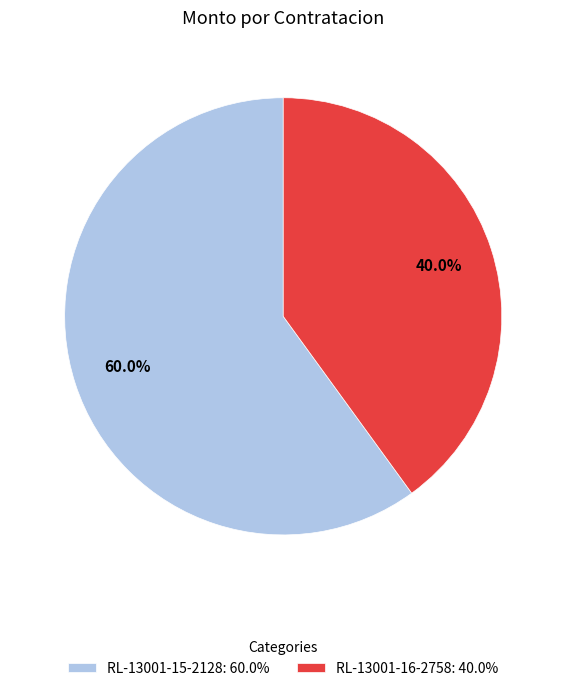

Is the sum of RL-13001-16-2758 and RL-13001-15-2128 greater than half?

Yes